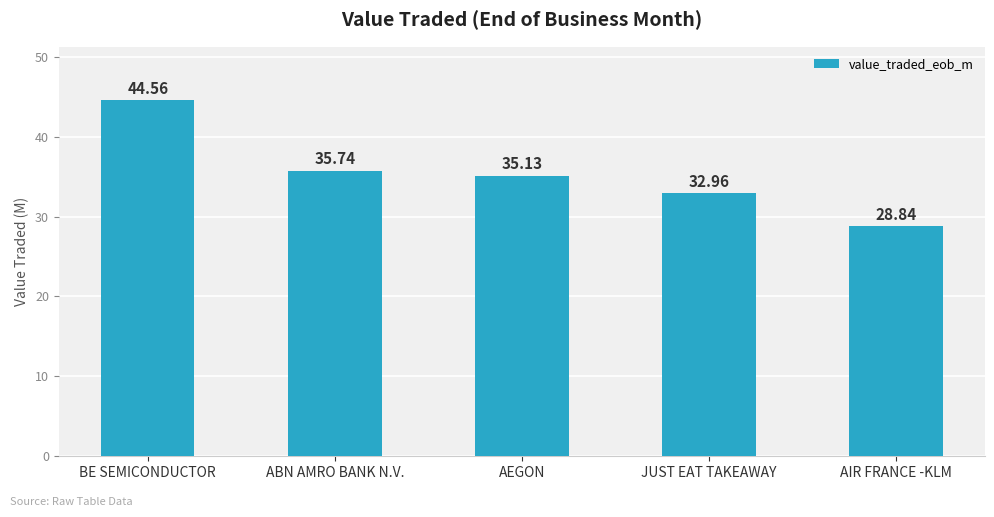

Does the chart contain any negative values?

No